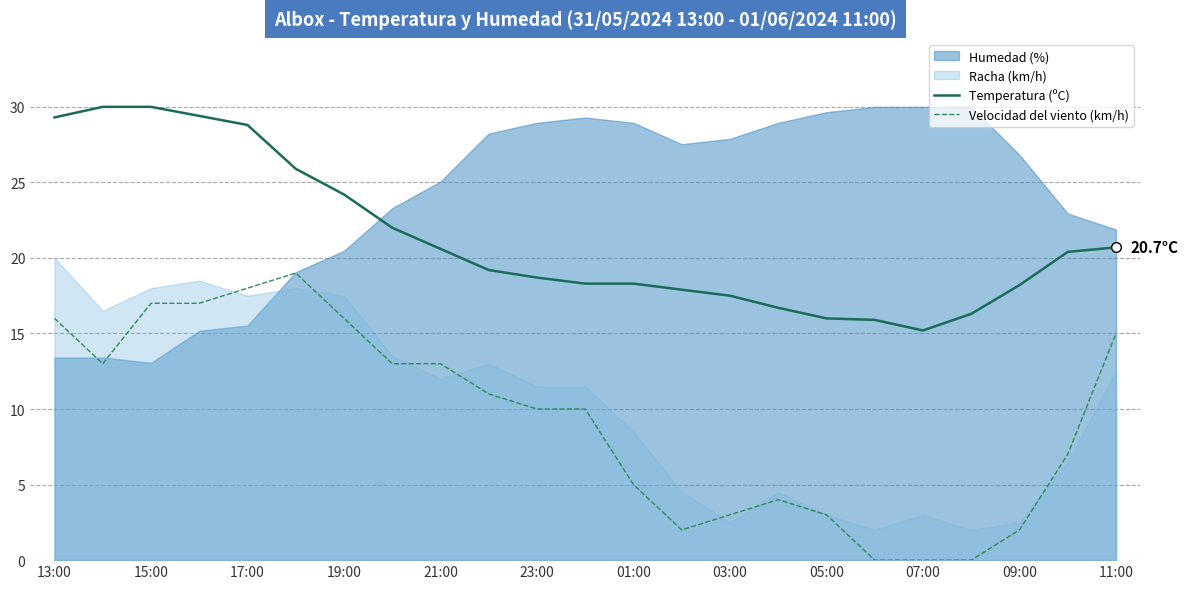

True or false: Velocidad del viento (km/h) and Temperatura (ºC) cross at least once.

False